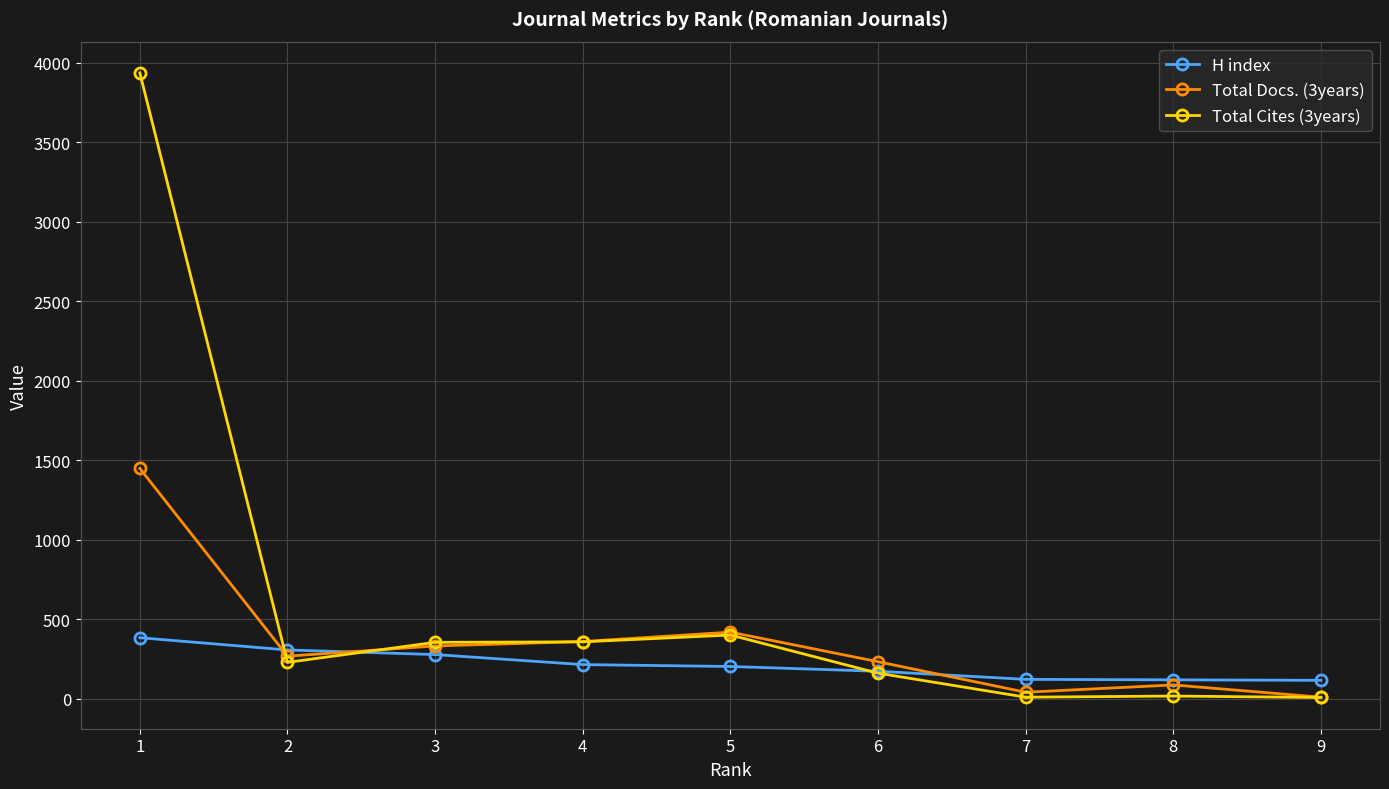

What are all the series names shown in the legend?

H index, Total Docs. (3years), Total Cites (3years)